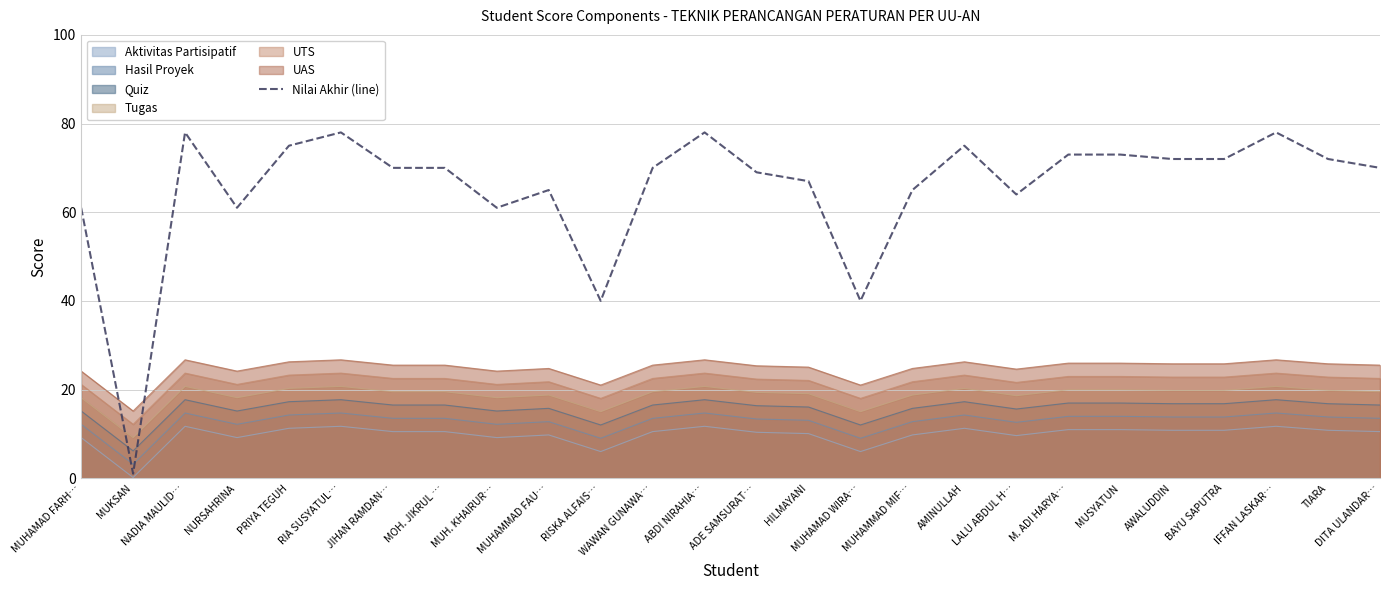

What is the sum of the values at AWALUDDIN and NURSAHRINA?

133